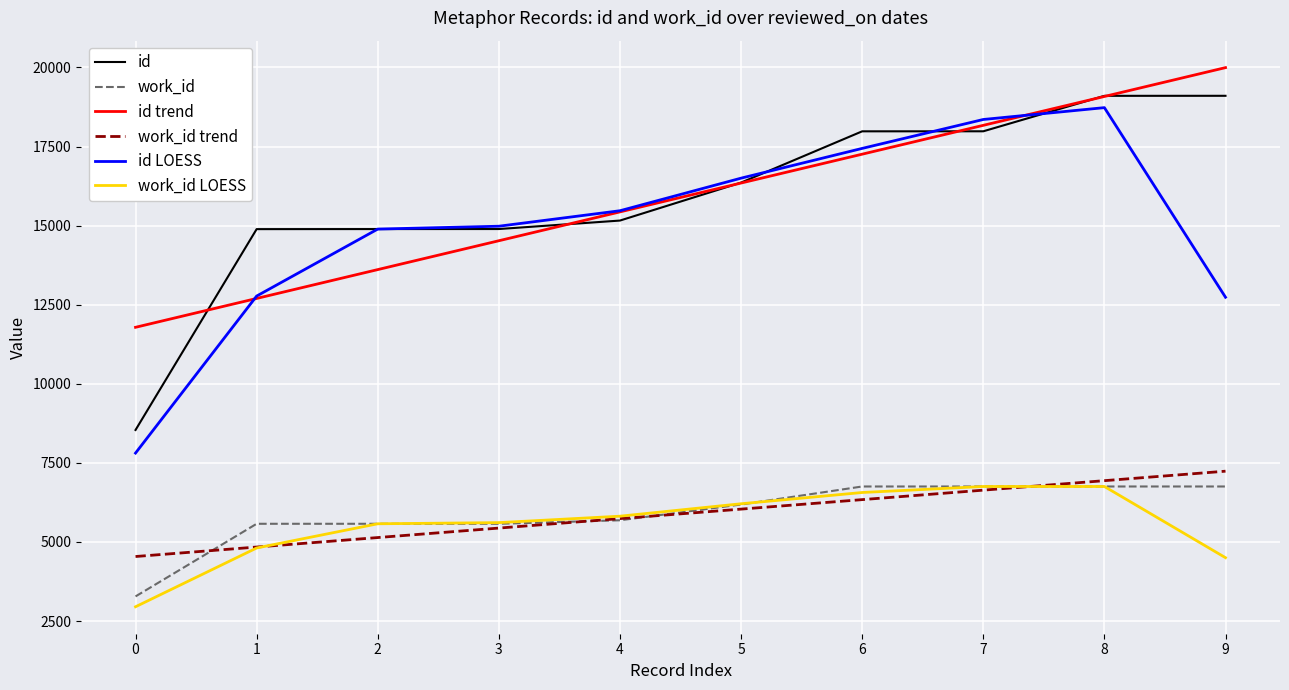

What is the difference between the maximum and minimum values in the id series?

10565.0